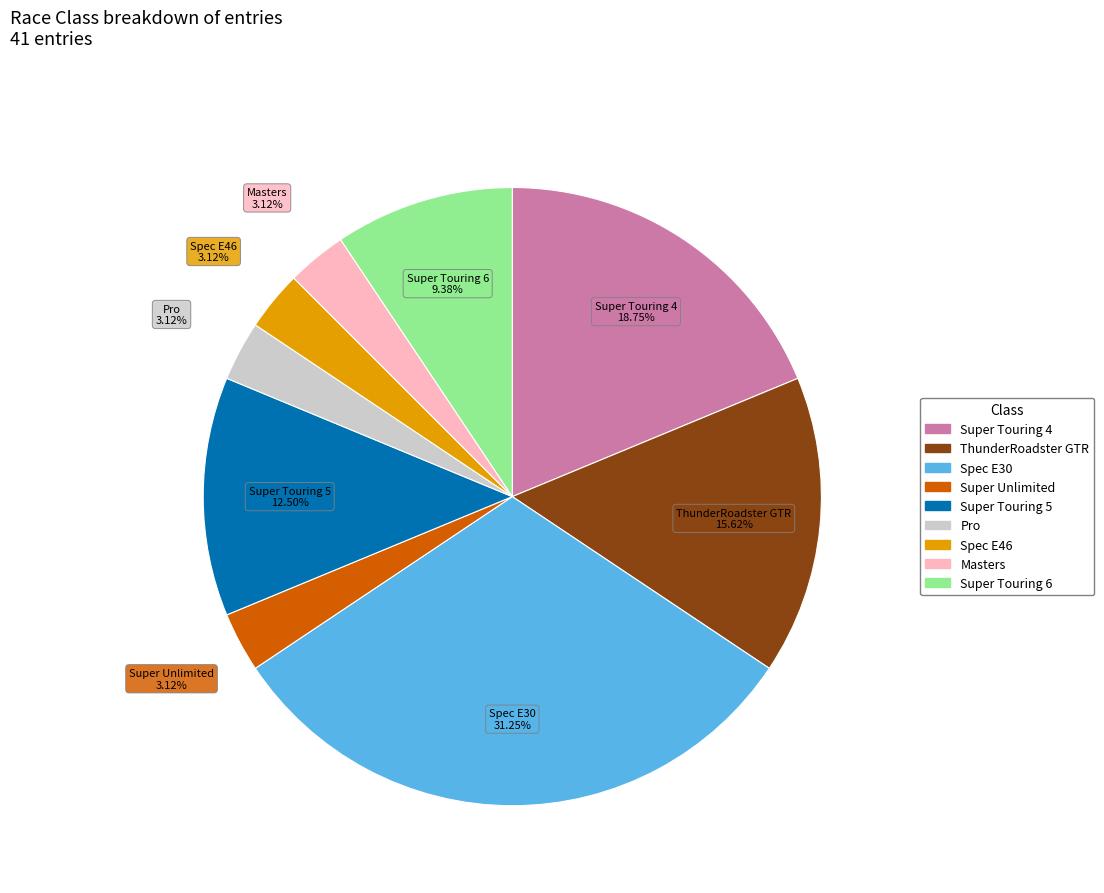

What percentage is the Pro slice, to the nearest percent?

3%